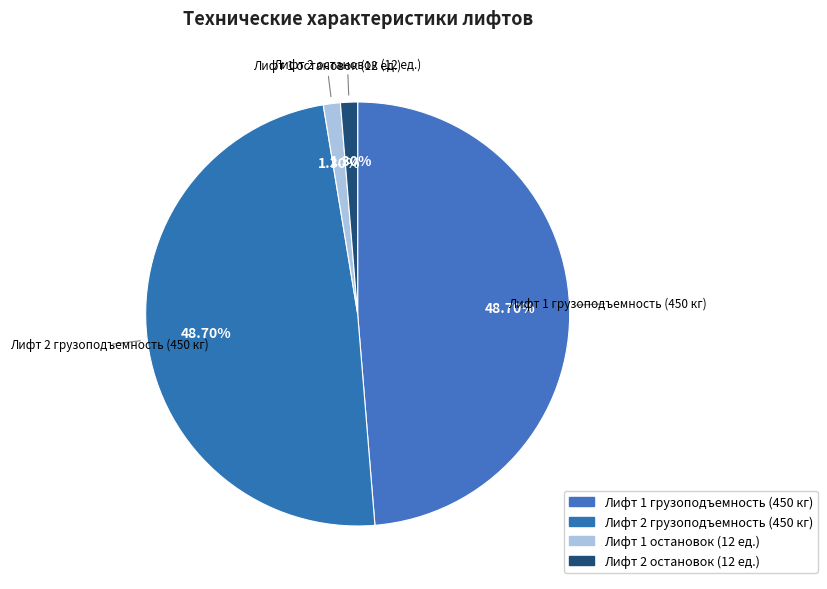

Count the number of slices in the pie.

4